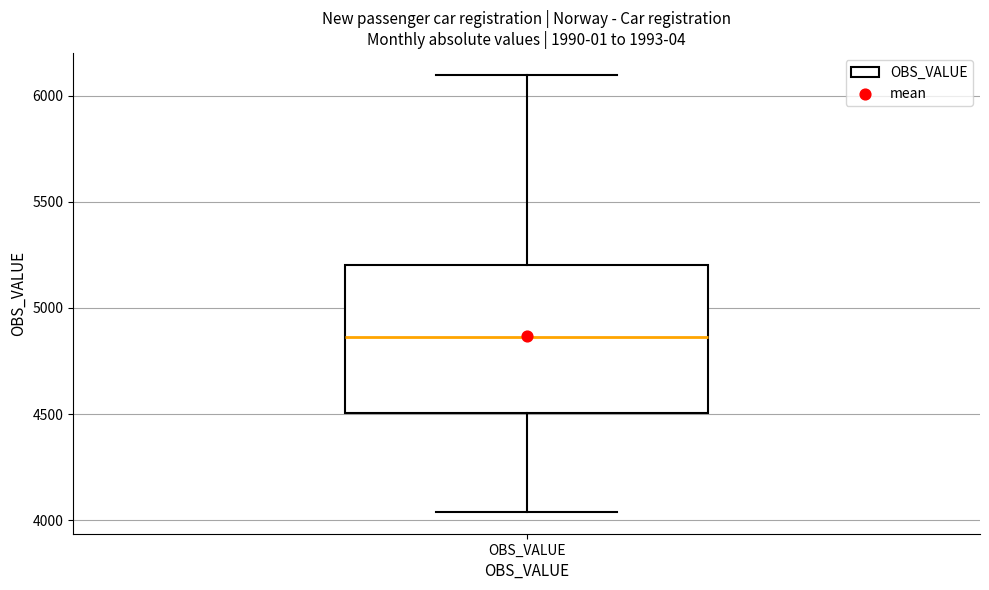

Read this box plot against the y-axis: the position of the median line, the range covered by the box, and the ends of both whiskers. The values are not printed on the chart, so give them approximately, as read against the axis.

median 4850, box 4500 to 5200, whiskers 4050 to 6100